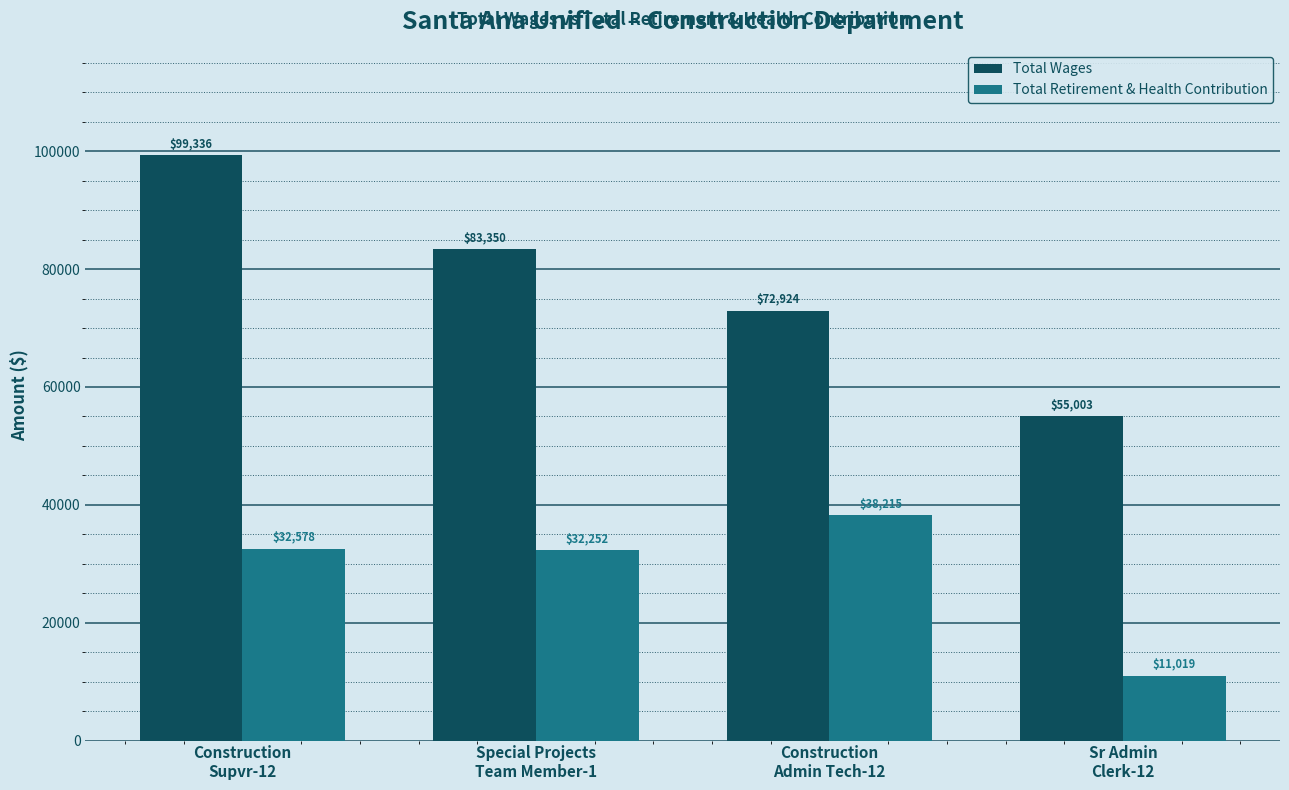

What is the total value across all series at Sr Admin
Clerk-12?

66022